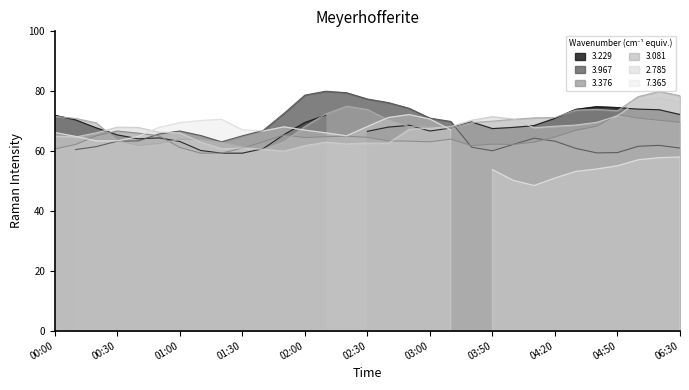

What is the total value across all series at 2017/08/23 02:50?

198.8